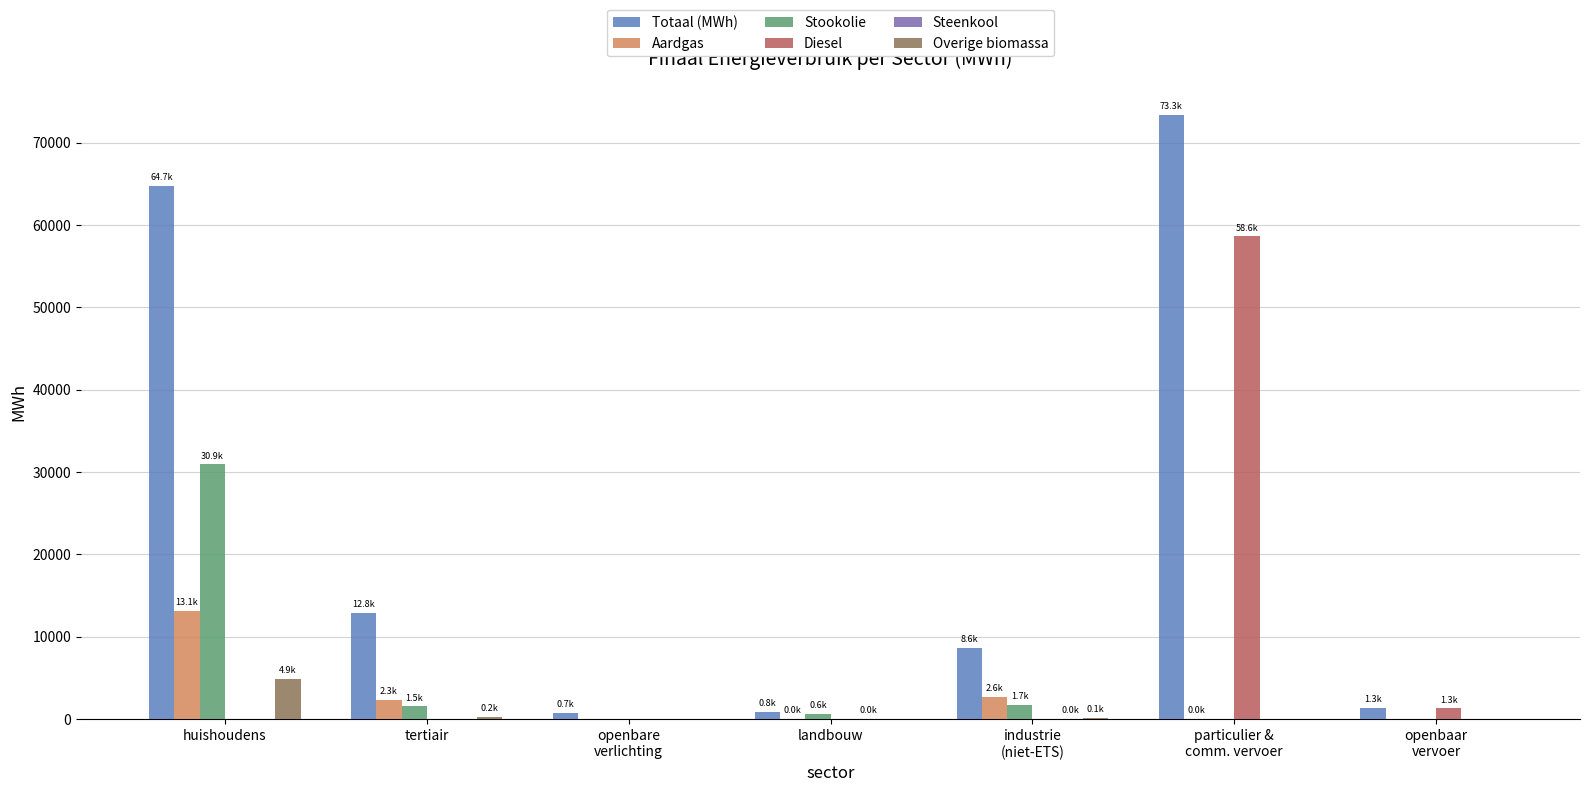

What is the greatest value displayed?

73302.4